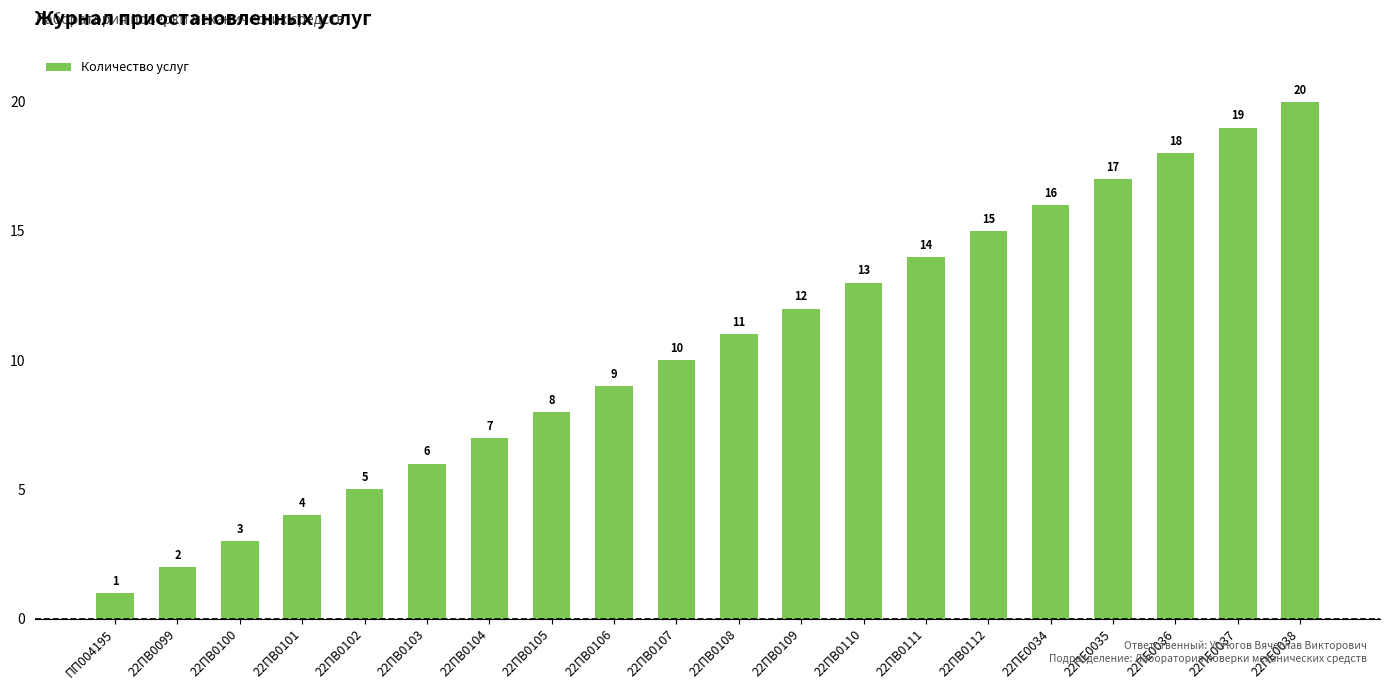

The chart shows a value of 8 at 22ПВ0105. True or false?

True